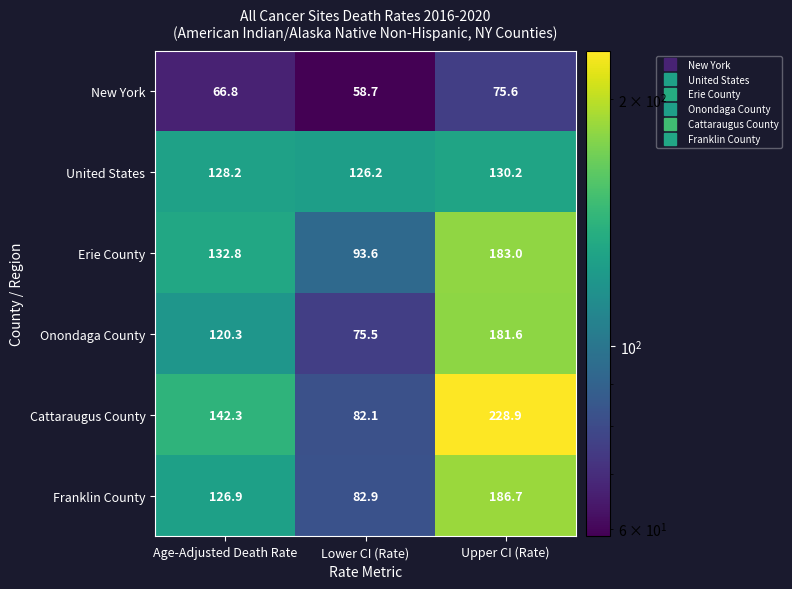

How many categories are shown in the chart?

3